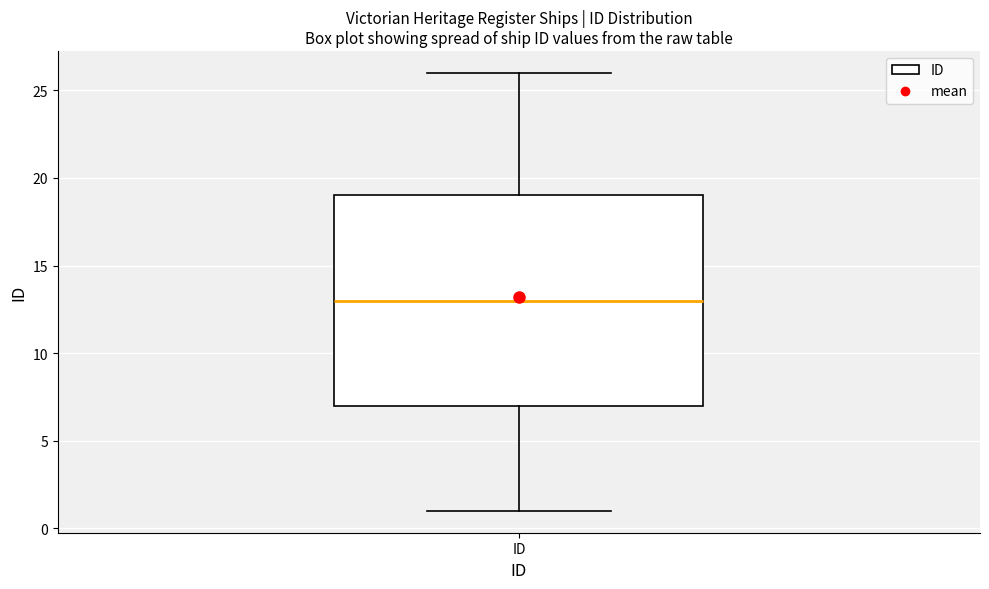

Where is the lower edge of the box for ID on the y-axis? The values are not printed on the chart, so give them approximately, as read against the axis.

7